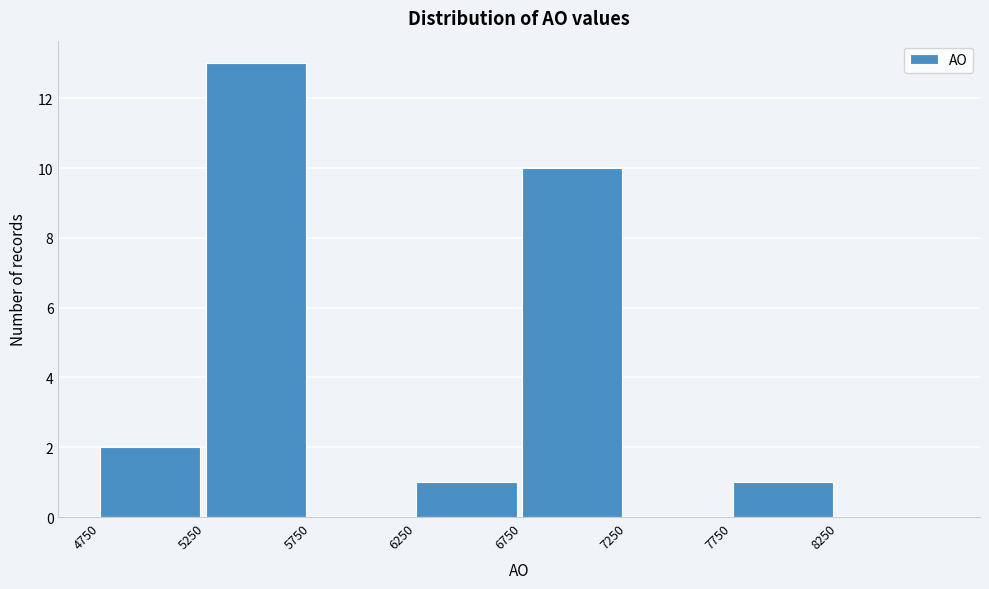

What is the height of the bar covering 6750 to 7250 on the x-axis? The values are not printed on the chart, so give them approximately, as read against the axis.

10